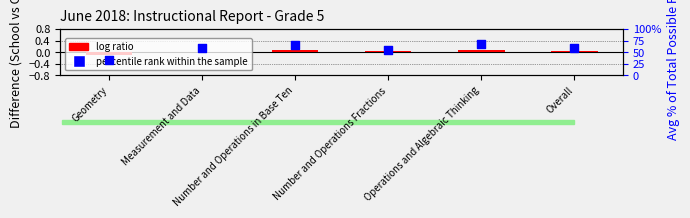

Which series has the widest spread of Y values?

percentile rank within the sample